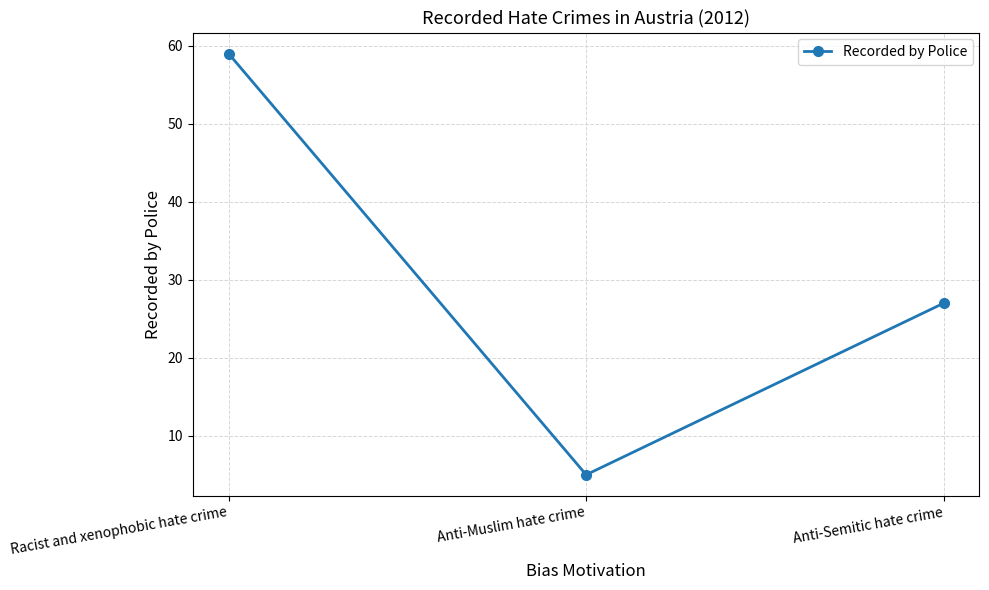

Approximately how many times larger is the value at Anti-Muslim hate crime compared to Anti-Semitic hate crime?

0.2